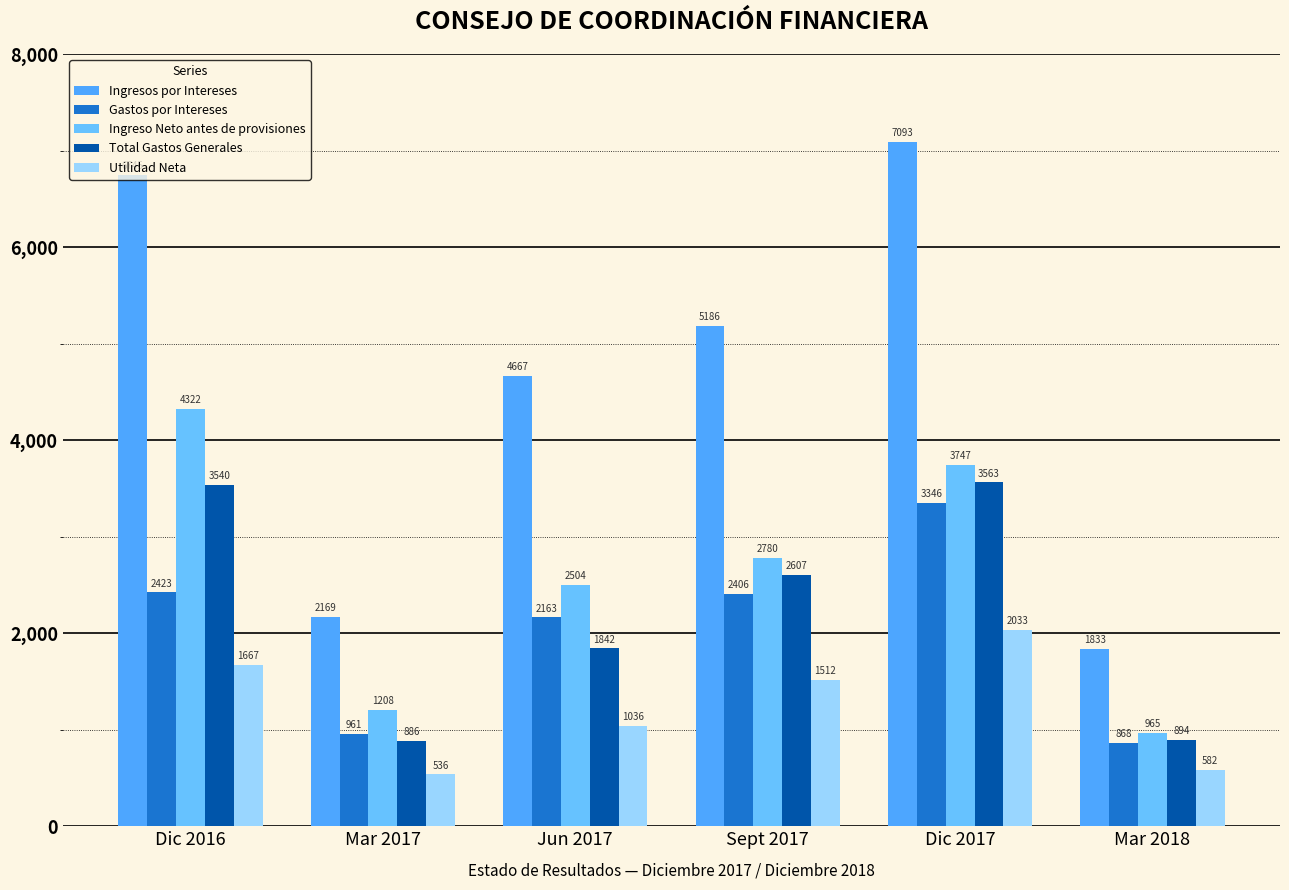

At Dic 2017, list the series in order from largest to smallest.

Ingresos por Intereses, Ingreso Neto antes de provisiones, Total Gastos Generales, Gastos por Intereses, Utilidad Neta